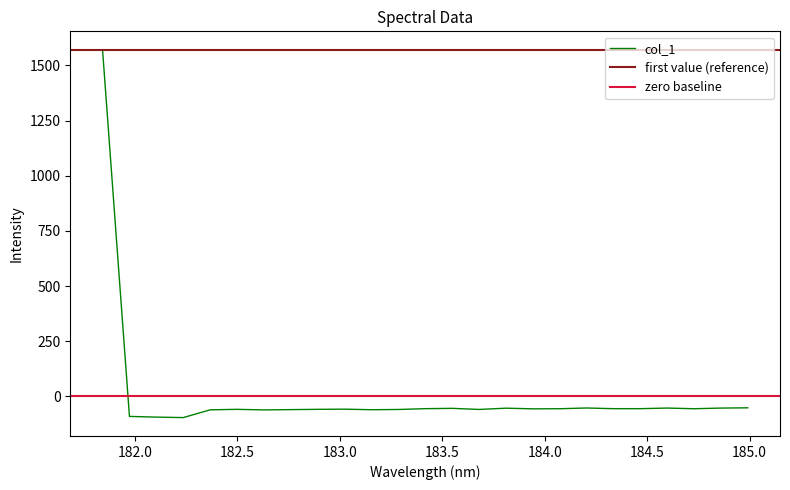

What is the change in value from 183.15513622 to 184.8600909338?

+7.4